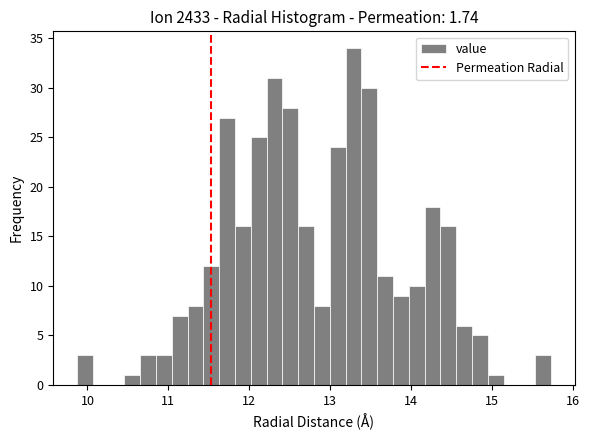

Around what value on the x-axis is the tallest bar? Give the approximate position of its centre, as read against the axis.

13.3